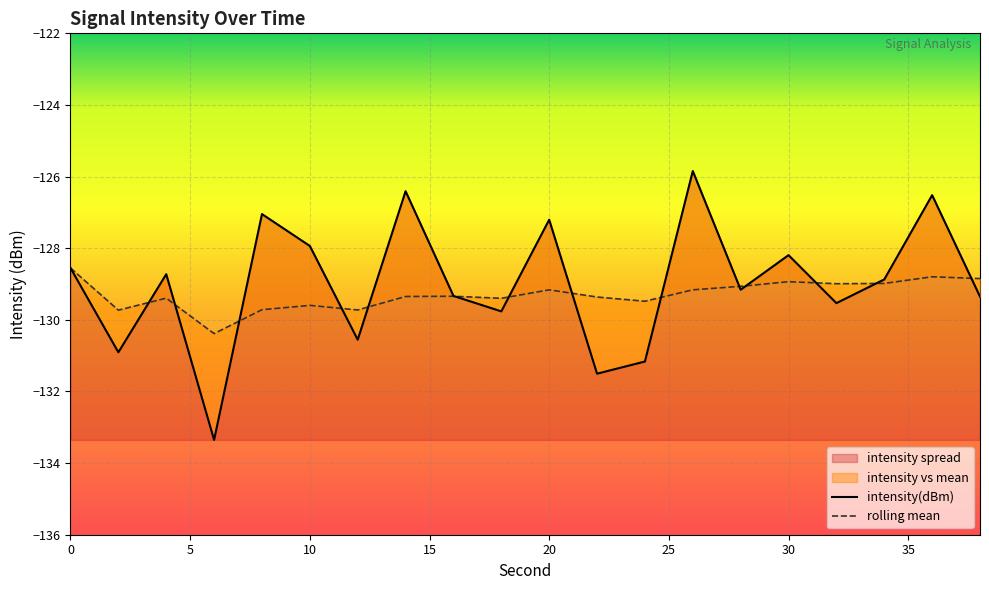

How many distinct data groups are displayed?

2